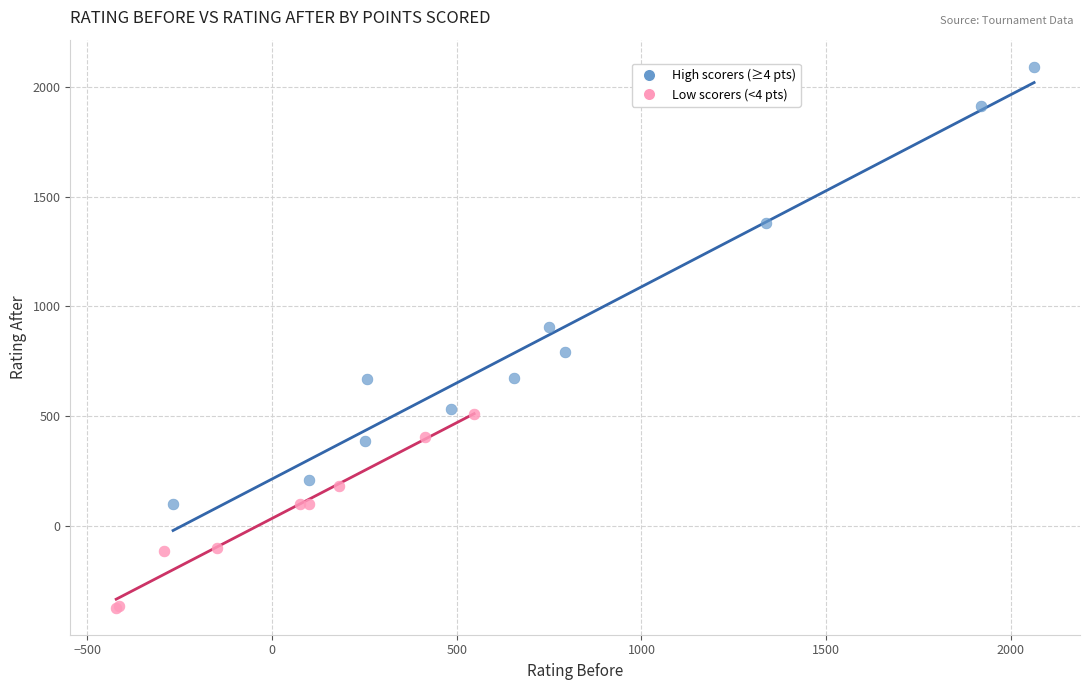

Which series reaches the maximum Y coordinate?

High scorers (≥4 pts)